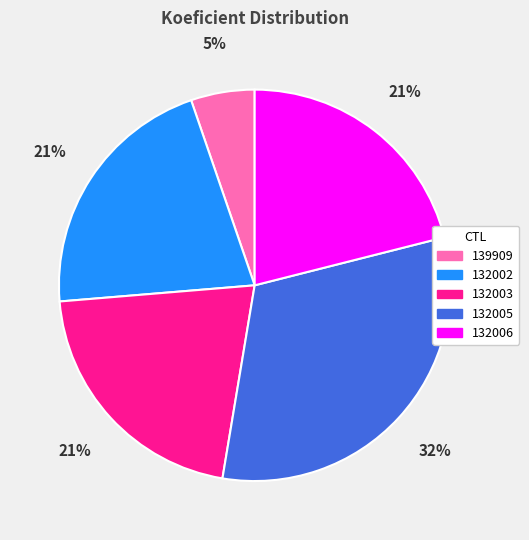

Is there any slice that represents more than half of the pie?

No